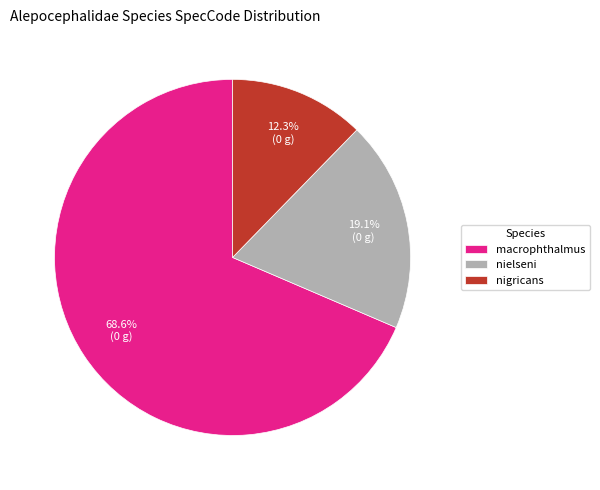

Rank the categories by value from lowest to highest.

nigricans, nielseni, macrophthalmus